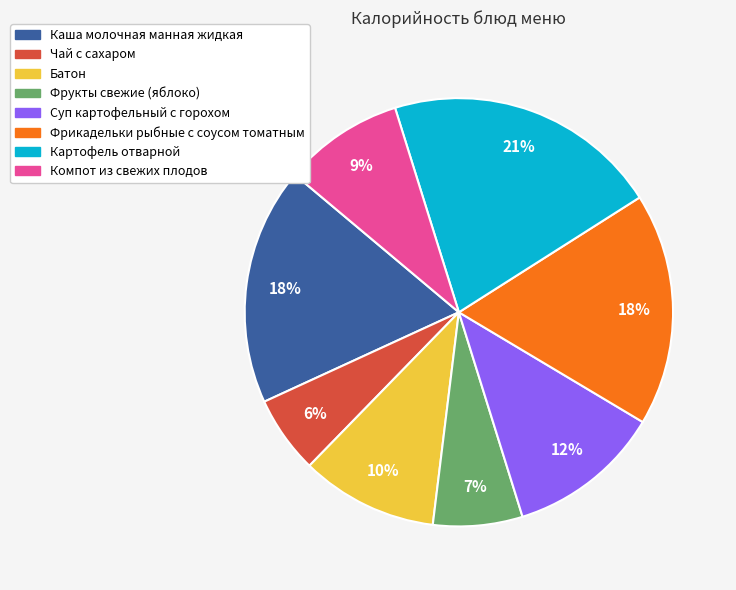

Count the number of slices in the pie.

8